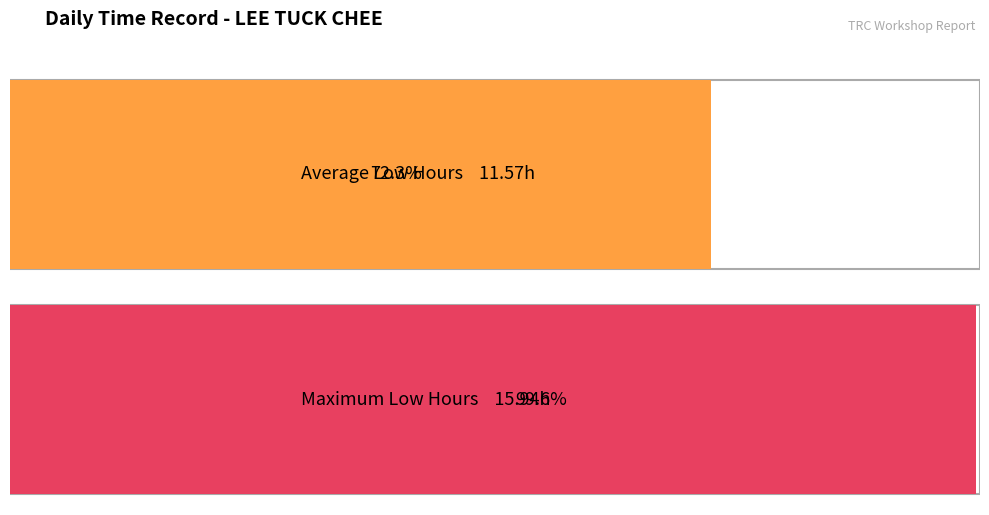

What is the average value?

11.6